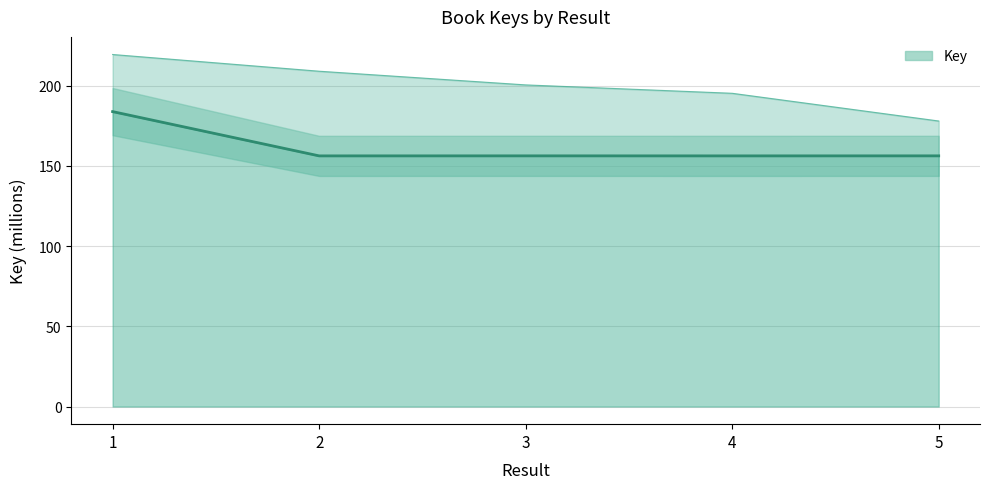

True or false: there are more than 1 points higher than both neighbors.

False